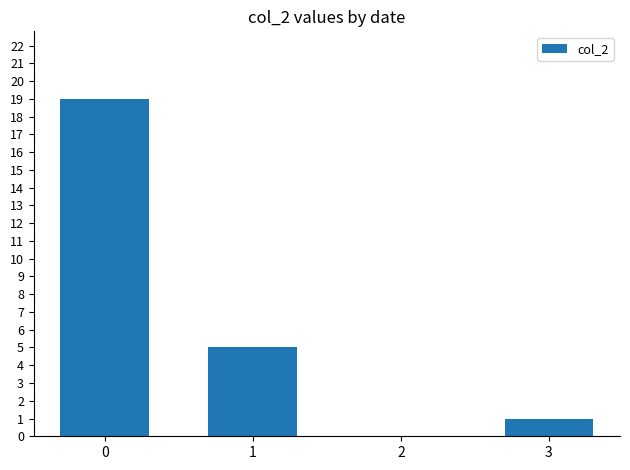

What is the maximum value shown in the chart?

19